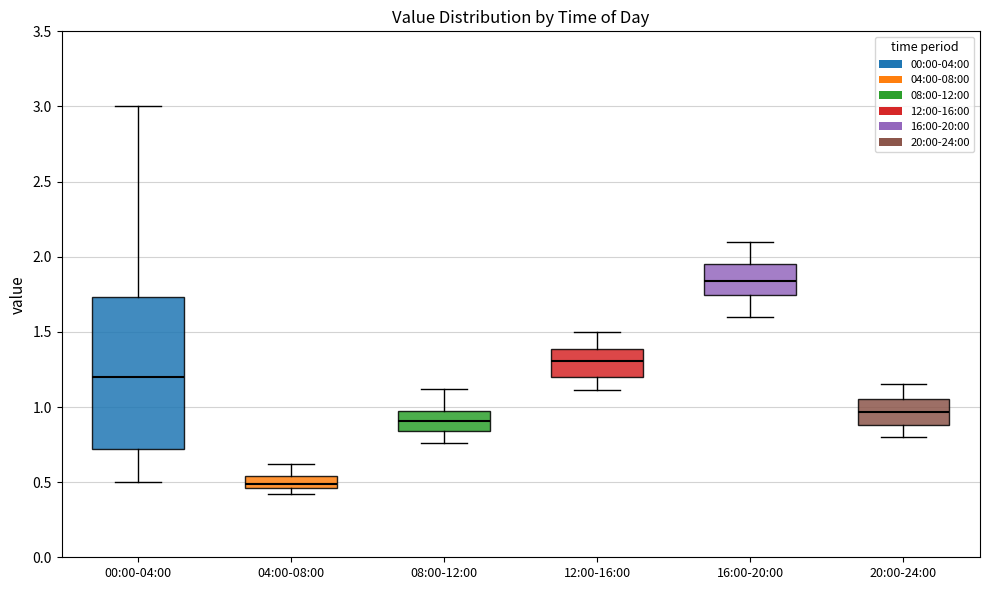

Reading left to right, transcribe this box plot: for each box, give where its median line is, the range the box spans, and where its two whiskers end, as read against the y-axis. The values are not printed on the chart, so give them approximately, as read against the axis.

00:00-04:00: median 1.20, box 0.70 to 1.75, whiskers 0.50 to 3.00
04:00-08:00: median 0.50, box 0.45 to 0.55, whiskers 0.40 to 0.60
08:00-12:00: median 0.90, box 0.85 to 0.95, whiskers 0.75 to 1.10
12:00-16:00: median 1.30, box 1.20 to 1.40, whiskers 1.10 to 1.50
16:00-20:00: median 1.85, box 1.75 to 1.95, whiskers 1.60 to 2.10
20:00-24:00: median 0.95, box 0.90 to 1.05, whiskers 0.80 to 1.15